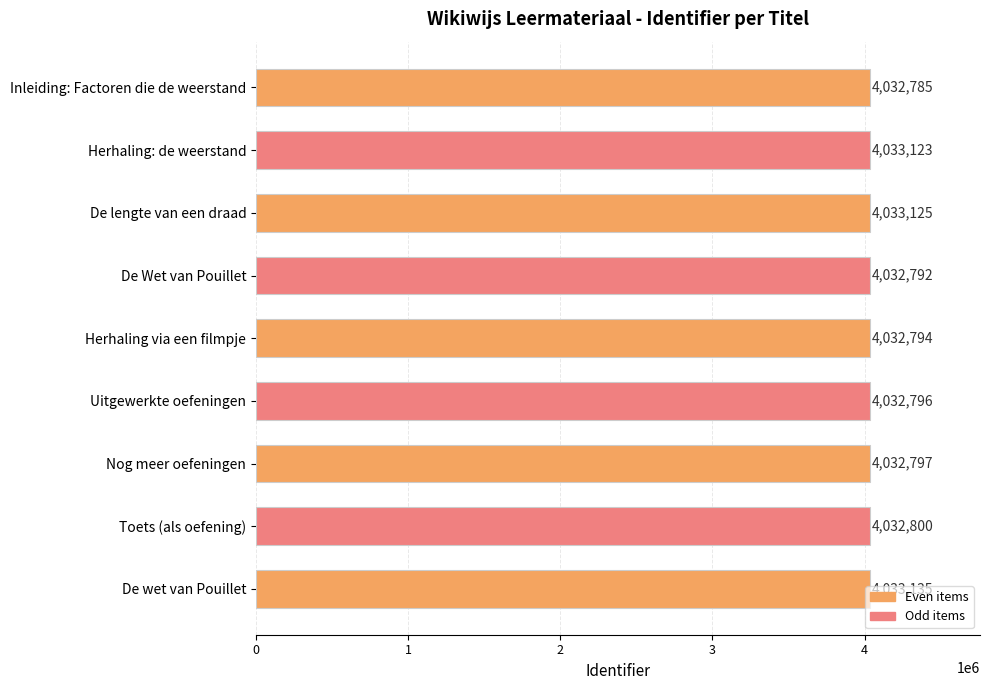

List the labels in order of value, smallest first.

Inleiding: Factoren die de weerstand, De Wet van Pouillet, Herhaling via een filmpje, Uitgewerkte oefeningen, Nog meer oefeningen, Toets (als oefening), Herhaling: de weerstand, De lengte van een draad, De wet van Pouillet